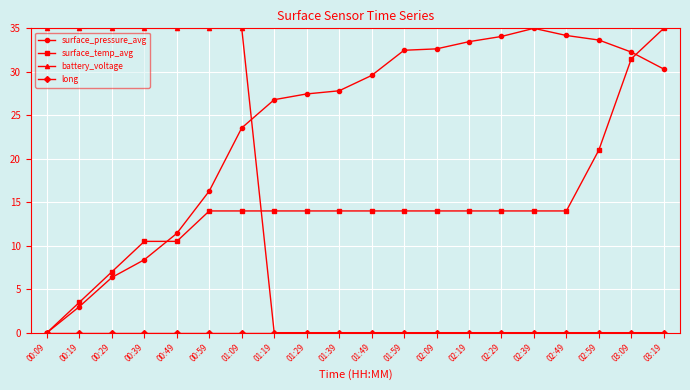

At how many categories does at least one series exceed 27?

19